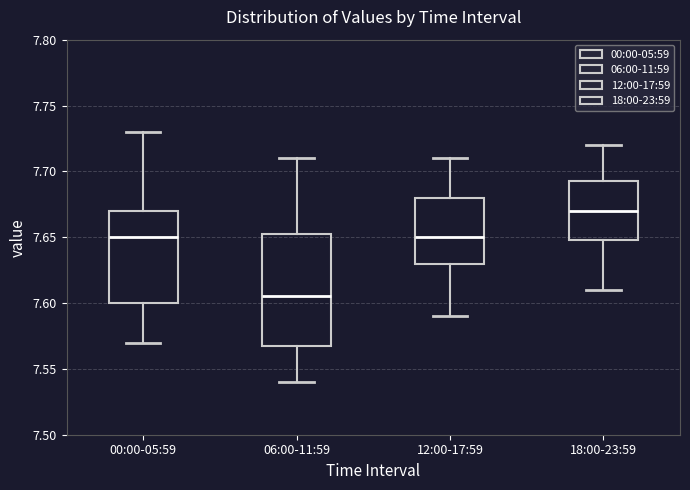

Reading left to right, transcribe this box plot: for each box, give where its median line is, the range the box spans, and where its two whiskers end, as read against the y-axis. The values are not printed on the chart, so give them approximately, as read against the axis.

00:00-05:59: median 7.650, box 7.600 to 7.670, whiskers 7.570 to 7.730
06:00-11:59: median 7.605, box 7.570 to 7.655, whiskers 7.540 to 7.710
12:00-17:59: median 7.650, box 7.630 to 7.680, whiskers 7.590 to 7.710
18:00-23:59: median 7.670, box 7.650 to 7.695, whiskers 7.610 to 7.720